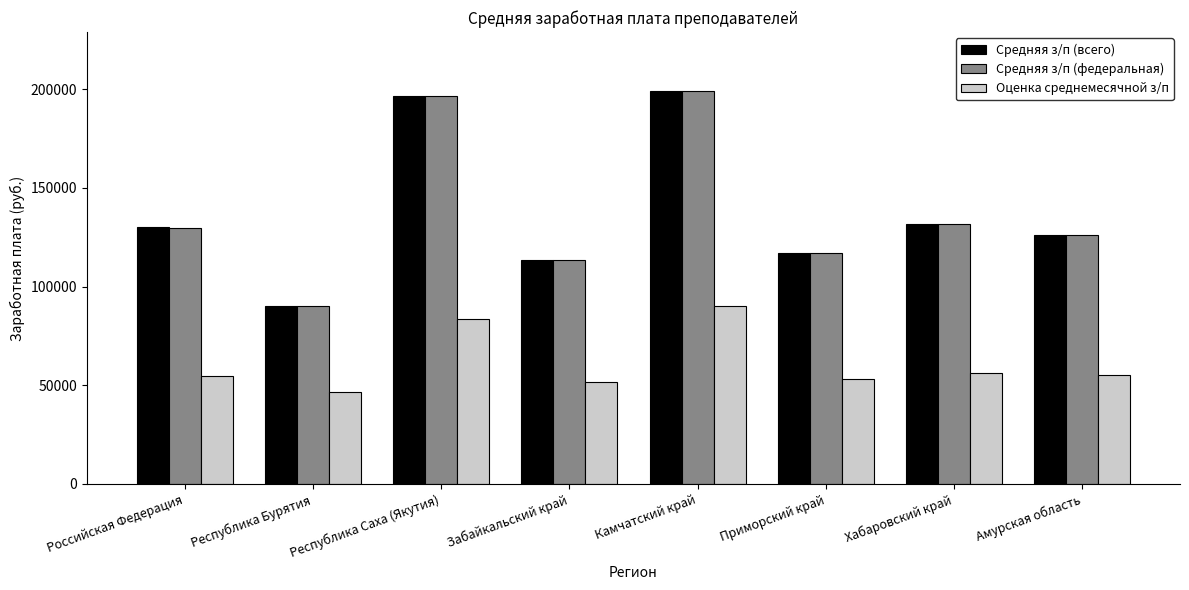

What is the label of the 3rd bar from the left?

Республика Саха (Якутия)